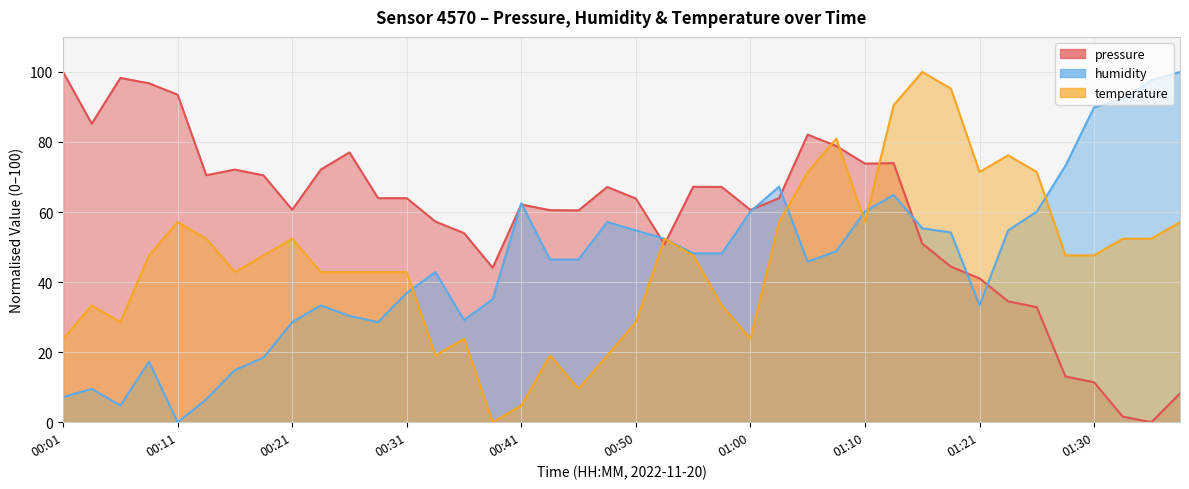

Is it true that humidity equals -32.8 at 00:11?

False